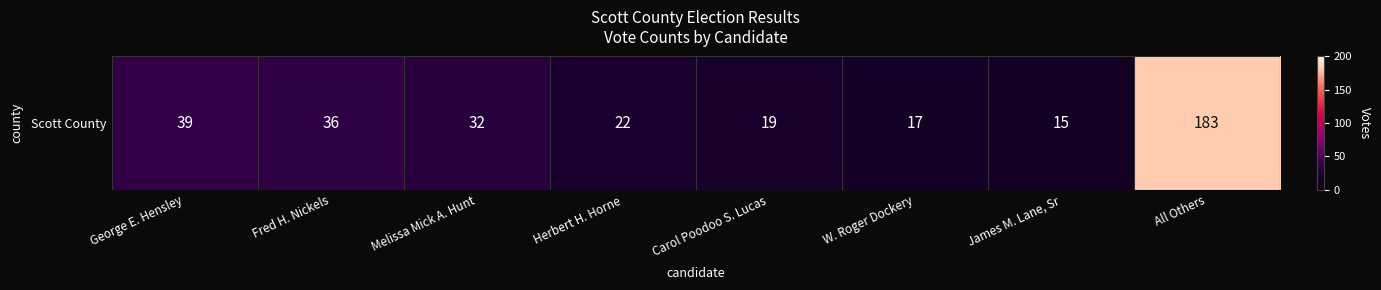

At which label is the value closest to 99?

George E. Hensley